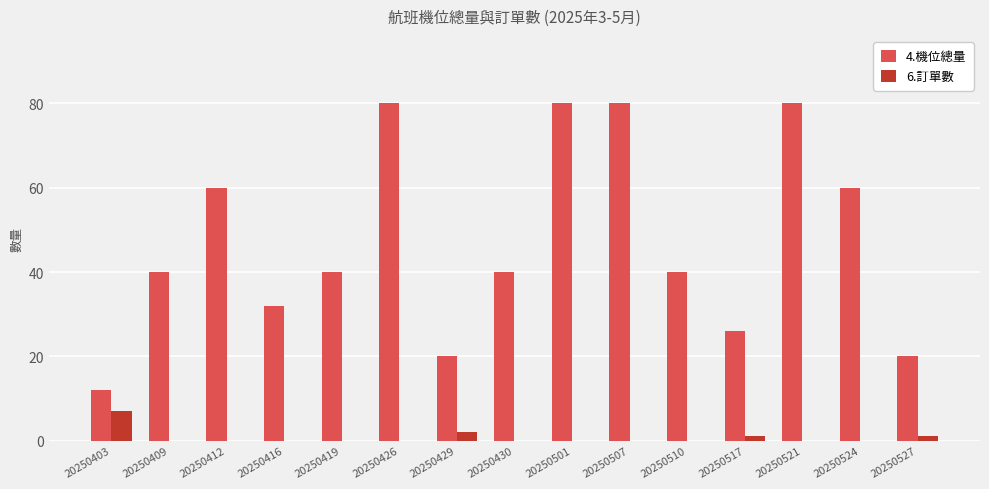

How many groups of bars are there?

15